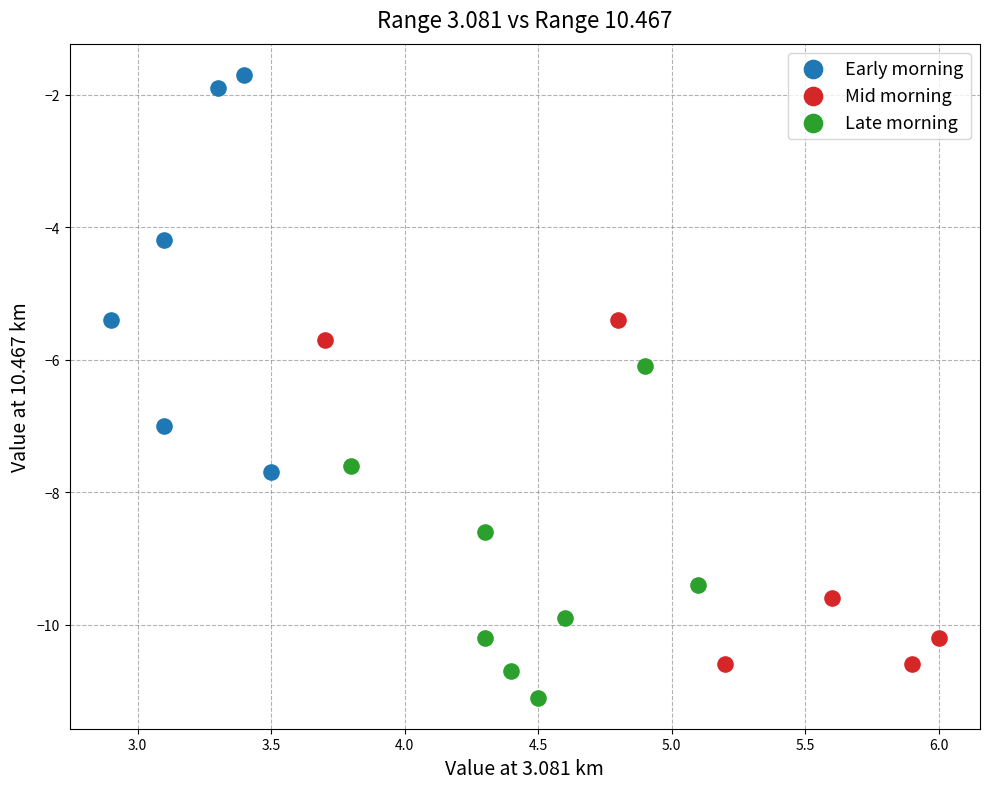

Which series has the largest Y range (max minus min)?

Early morning